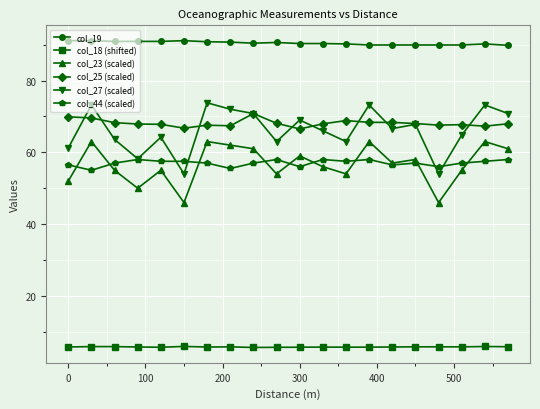

True or false: col_19 has more than 0 interior local peaks.

True